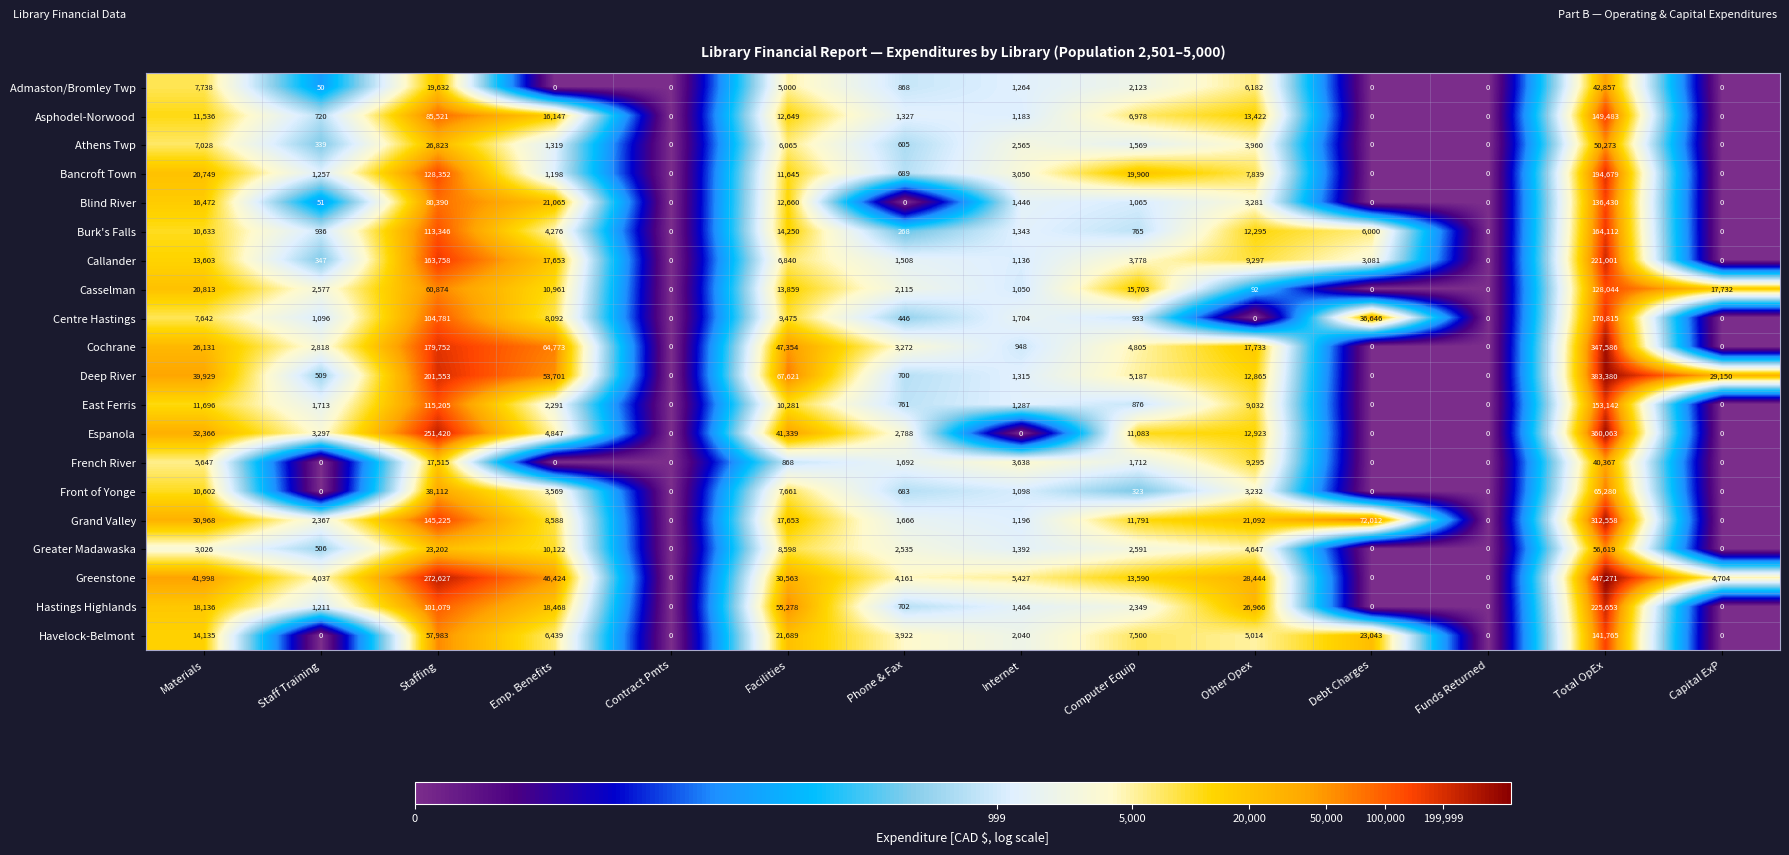

At how many categories does at least one series exceed 3?

12